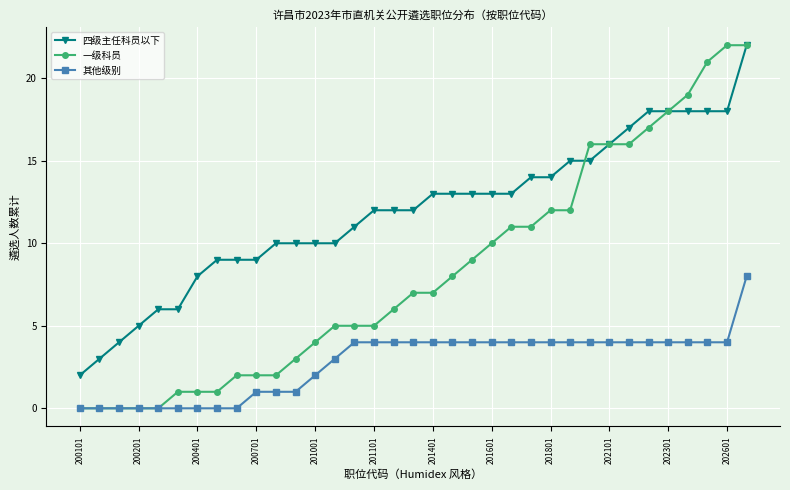

What is the value of the 一级科员 point at the 32nd from the left?

19